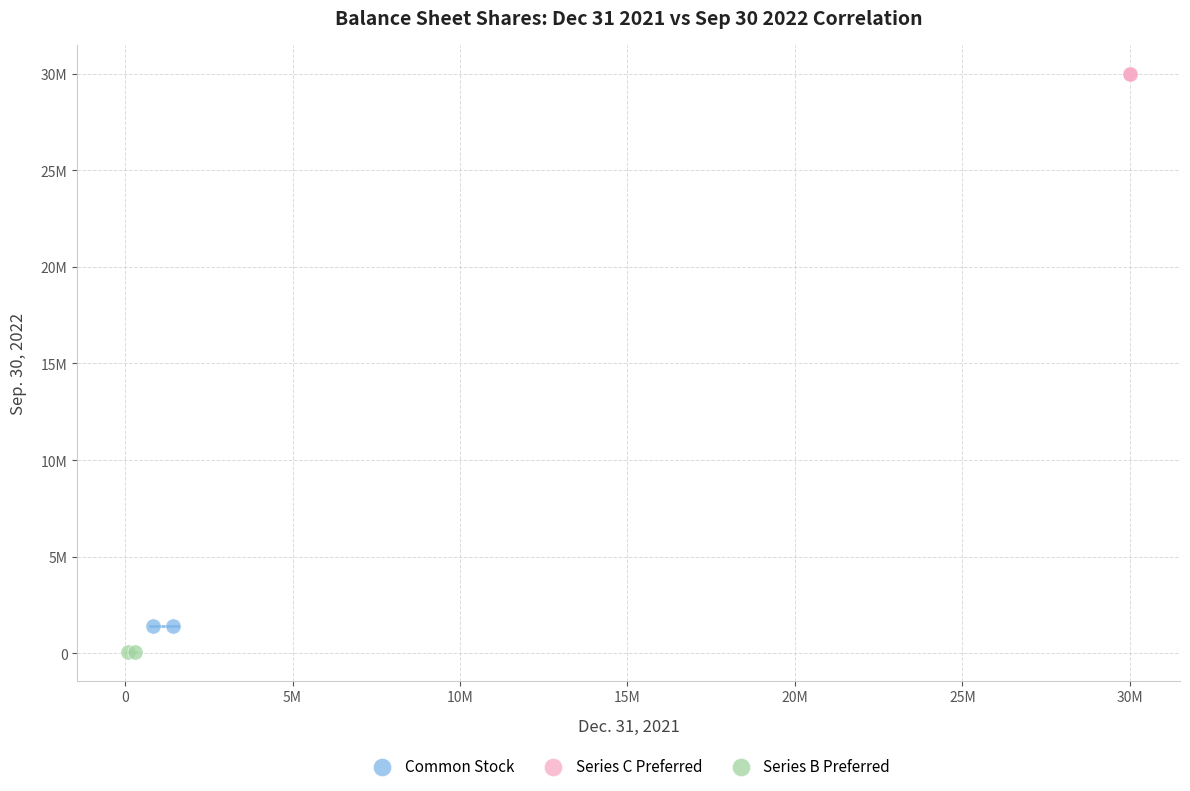

What are all the series names shown in the legend?

Common Stock, Series C Preferred, Series B Preferred